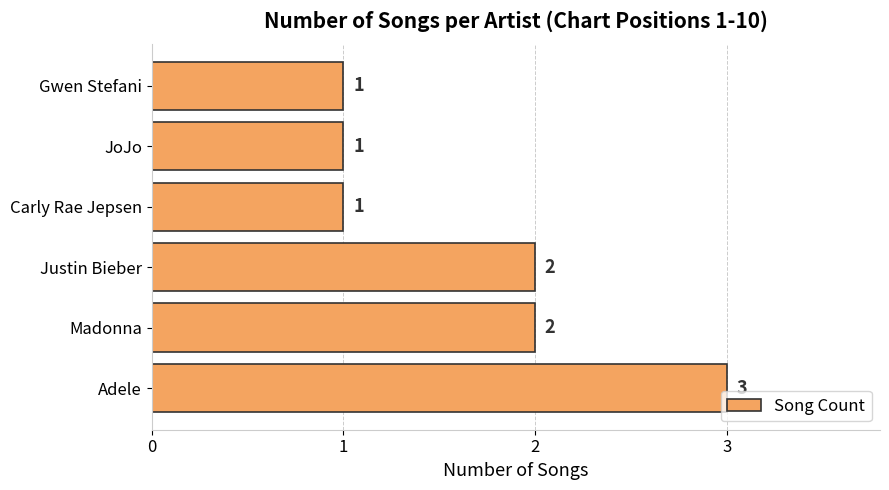

How many values are between 1 and 2?

5